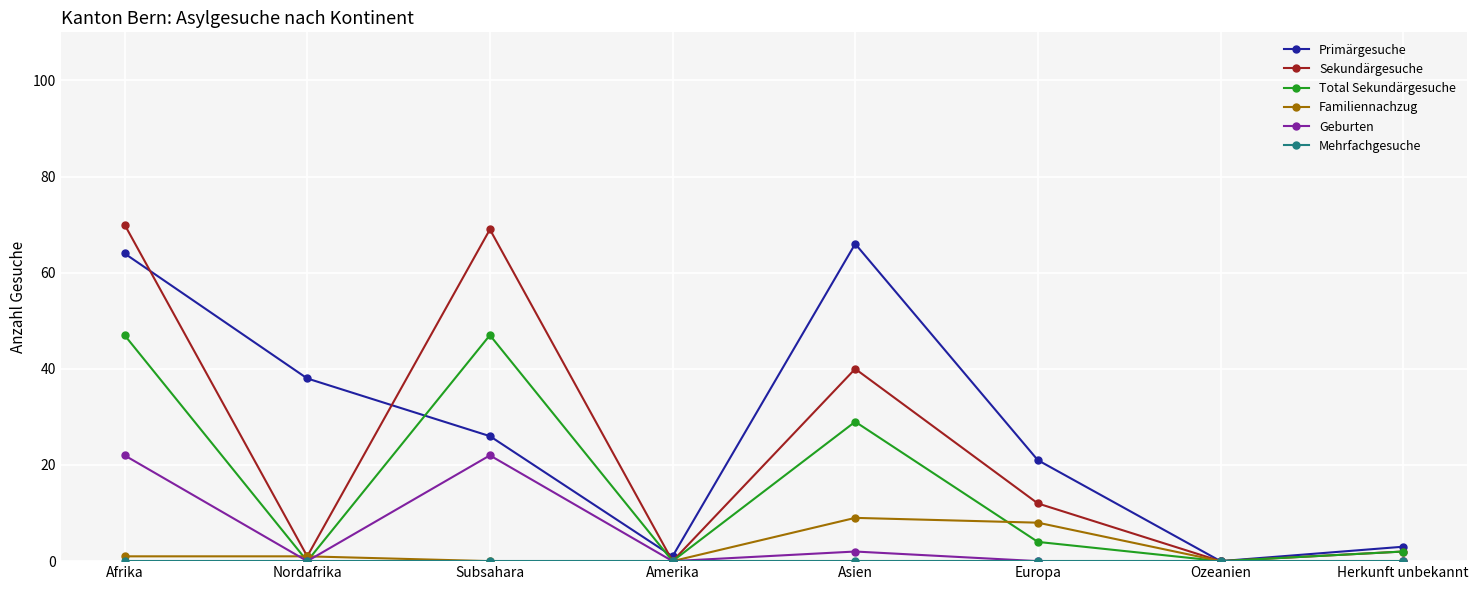

What position from the left is Europa?

6